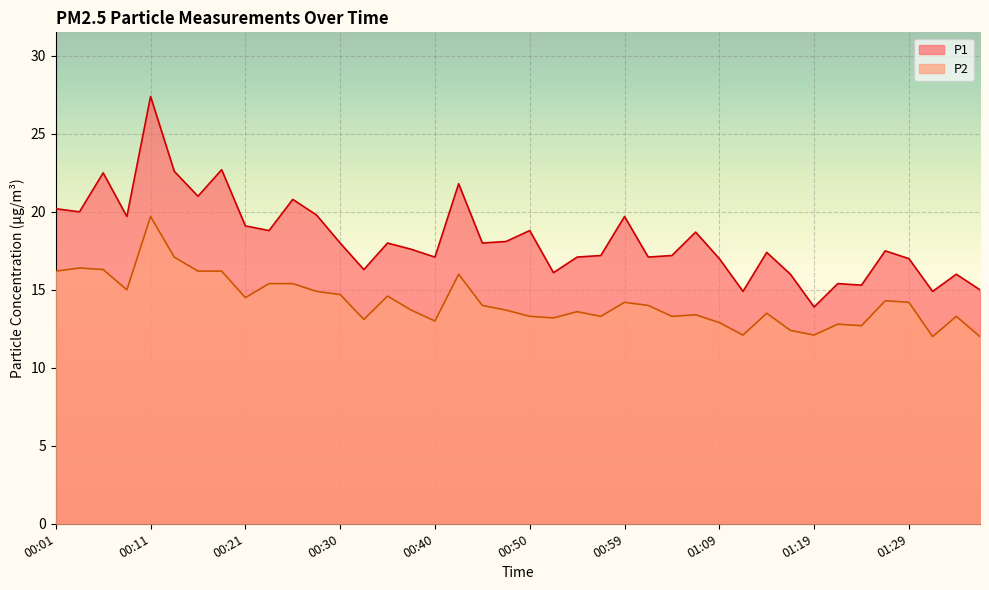

In P1, how many points are lower than both neighbors (excluding endpoints)?

13